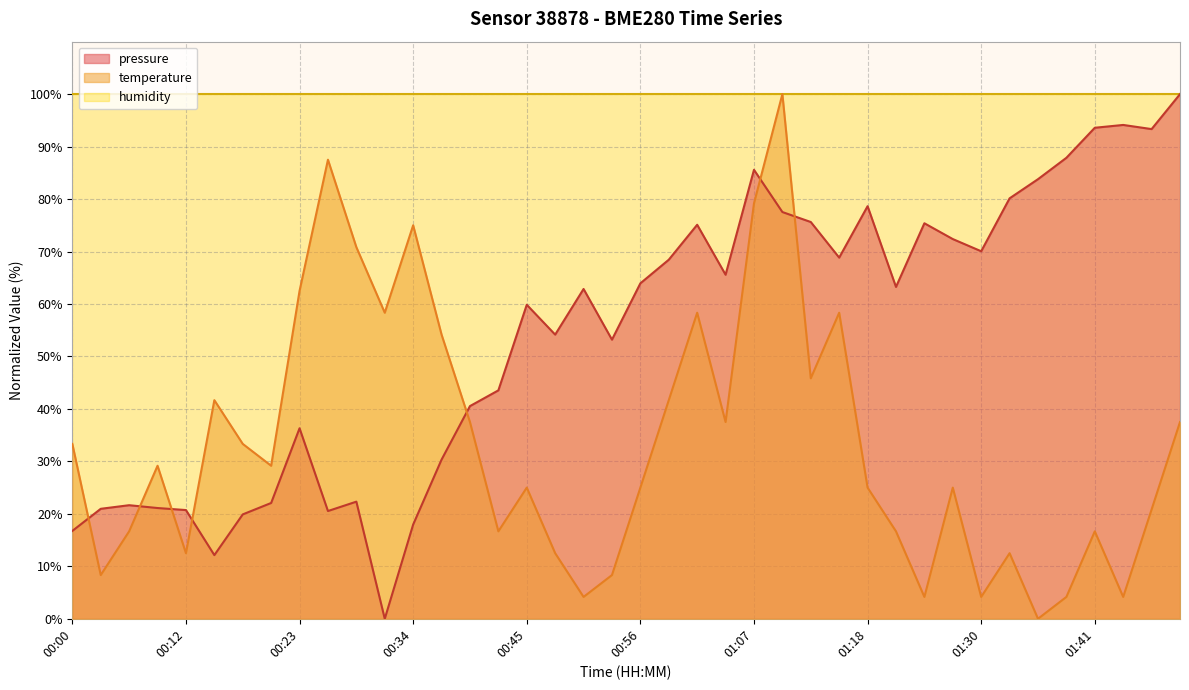

True or false: pressure and temperature intersect in this chart.

True